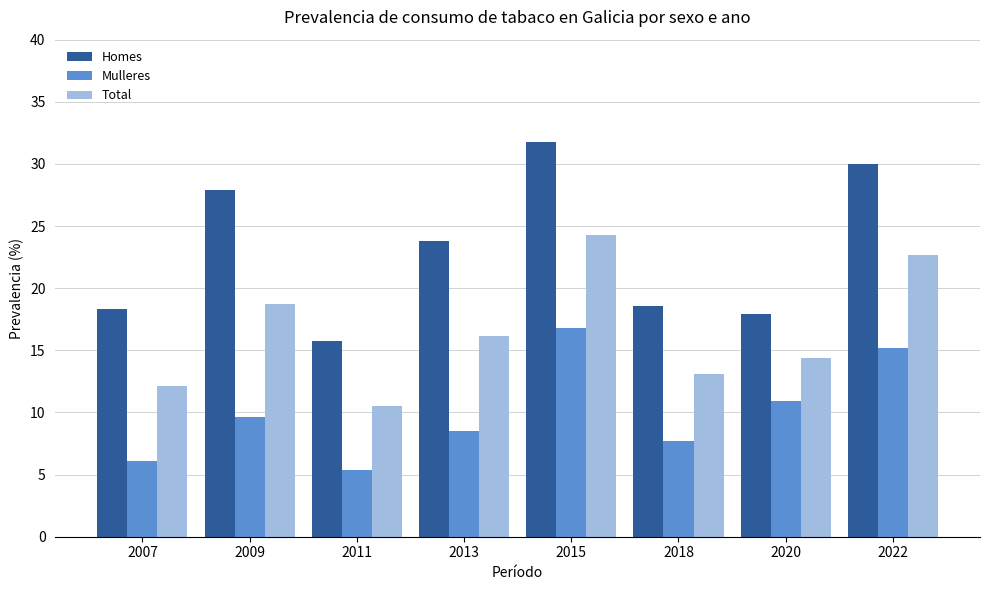

Between 2013 and 2022, which series saw the biggest shift?

Mulleres